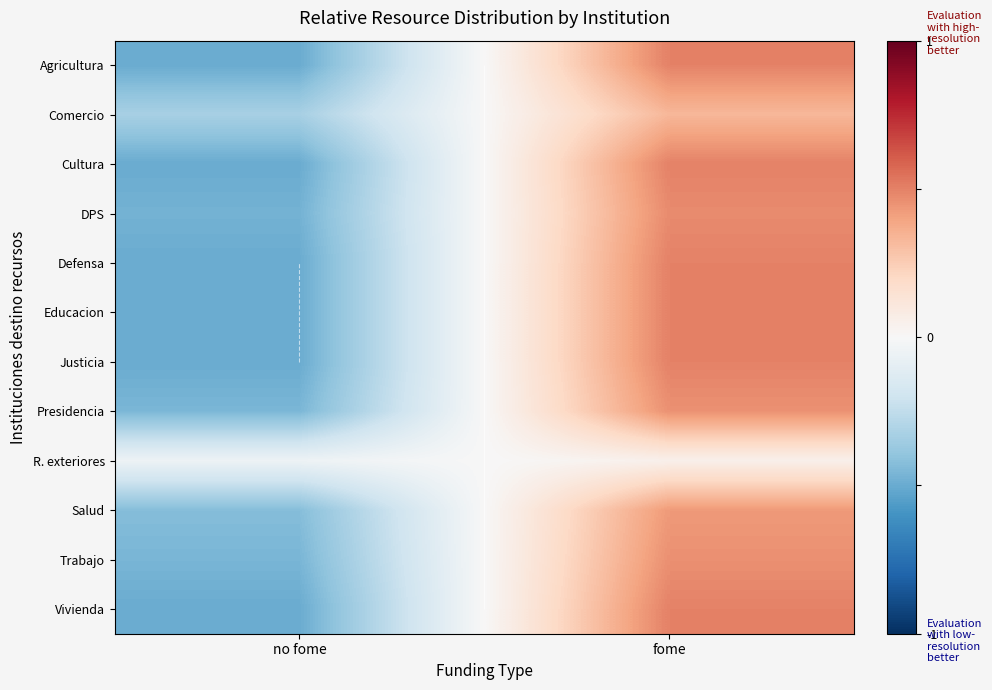

What is the minimum value shown in the chart?

-0.5